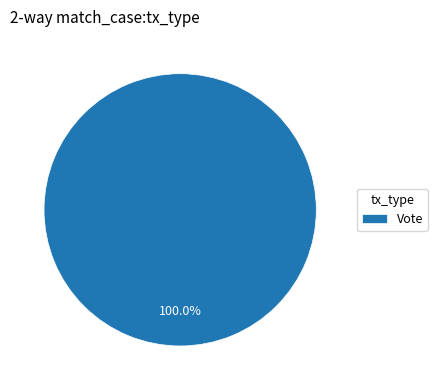

Rank the categories by value from lowest to highest.

Vote